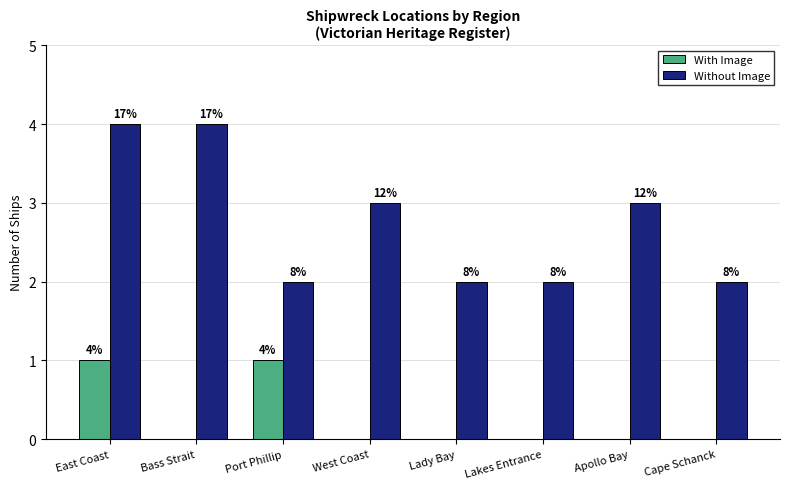

True or false: Without Image has a value of 4 at East Coast.

True